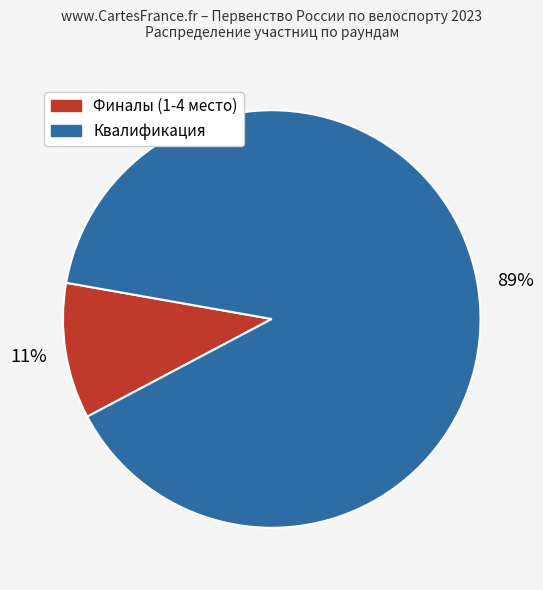

How many segments does this pie chart have?

2